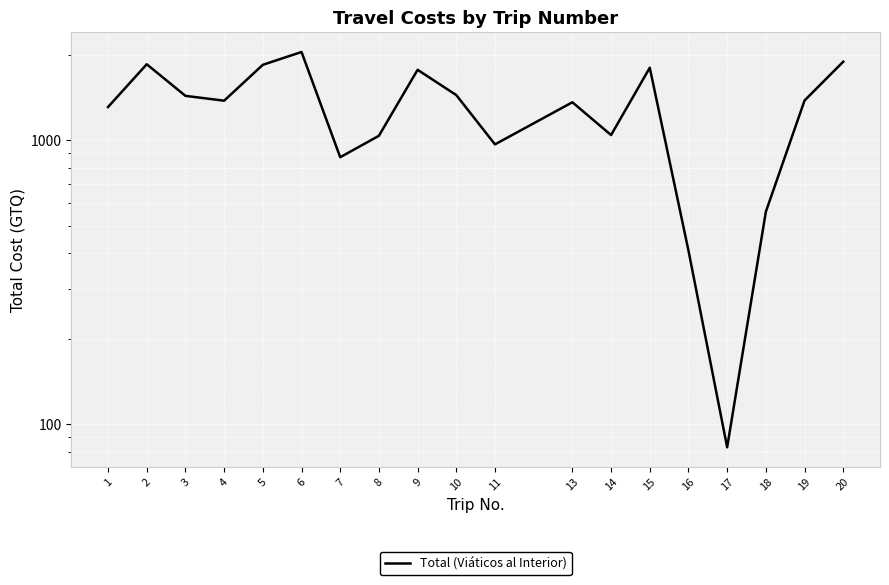

At which label is the value closest to 1064?

14